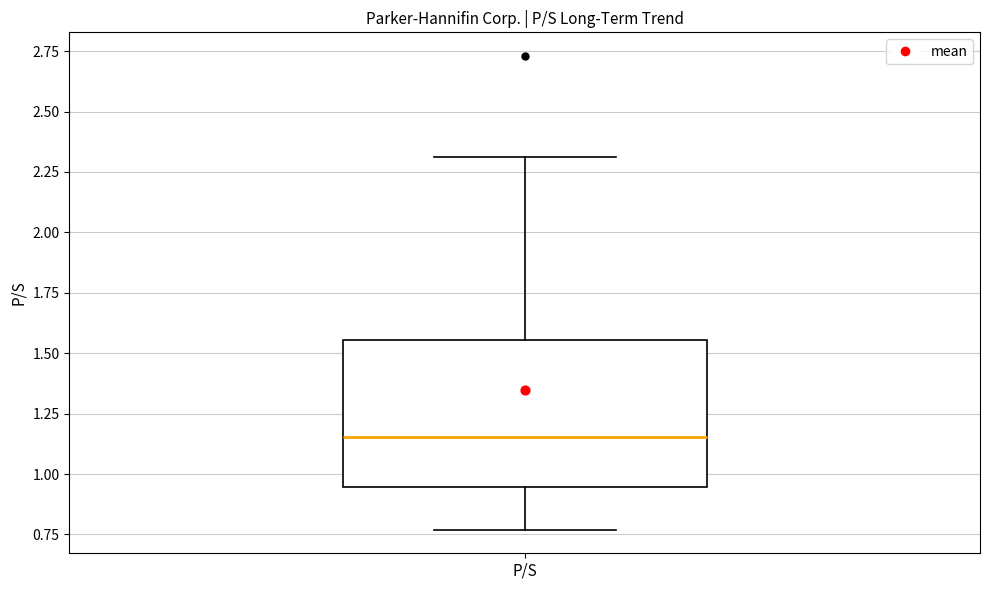

Where does the lower whisker of the box for P/S end on the y-axis? The values are not printed on the chart, so give them approximately, as read against the axis.

0.75